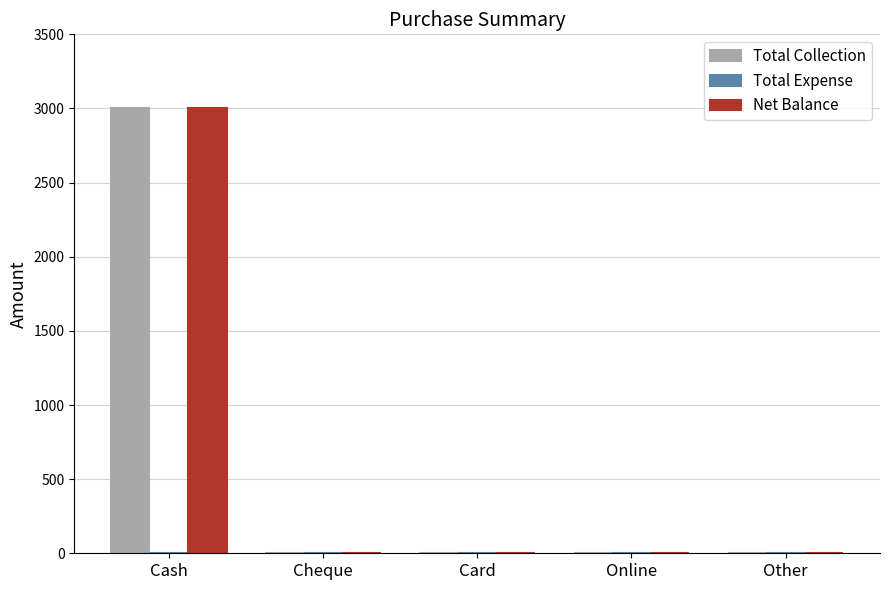

Is the value of Net Balance at Other greater than the value of Total Collection at Cash?

No